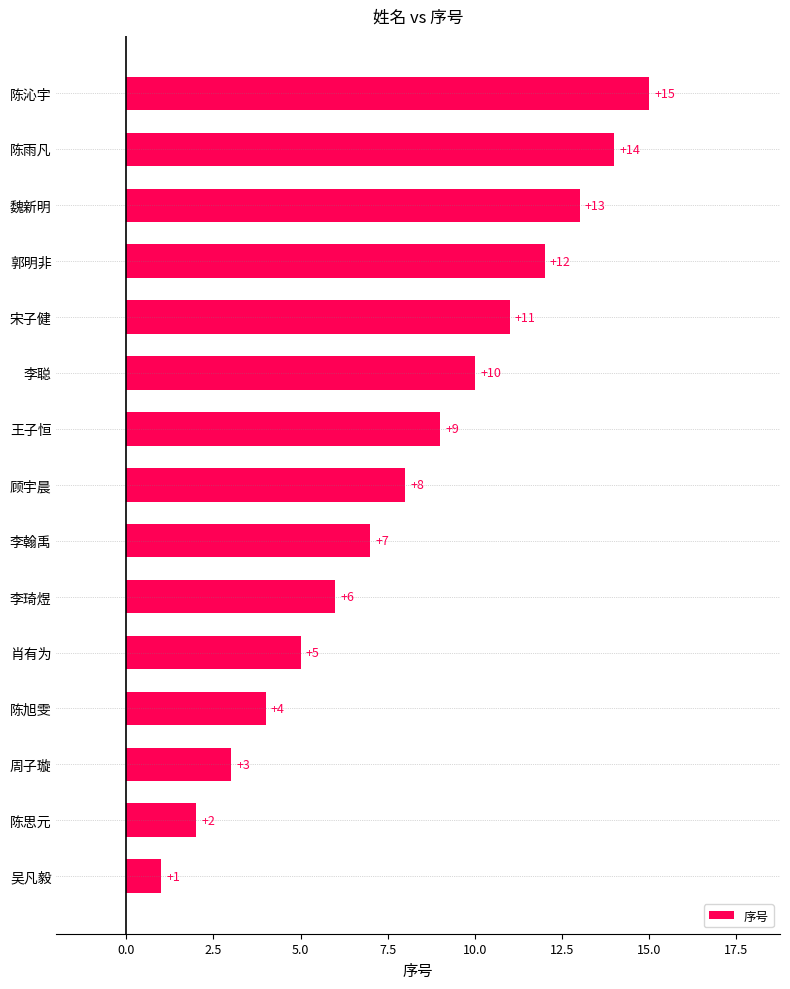

Between 郭明非 and 肖有为, which is larger?

郭明非